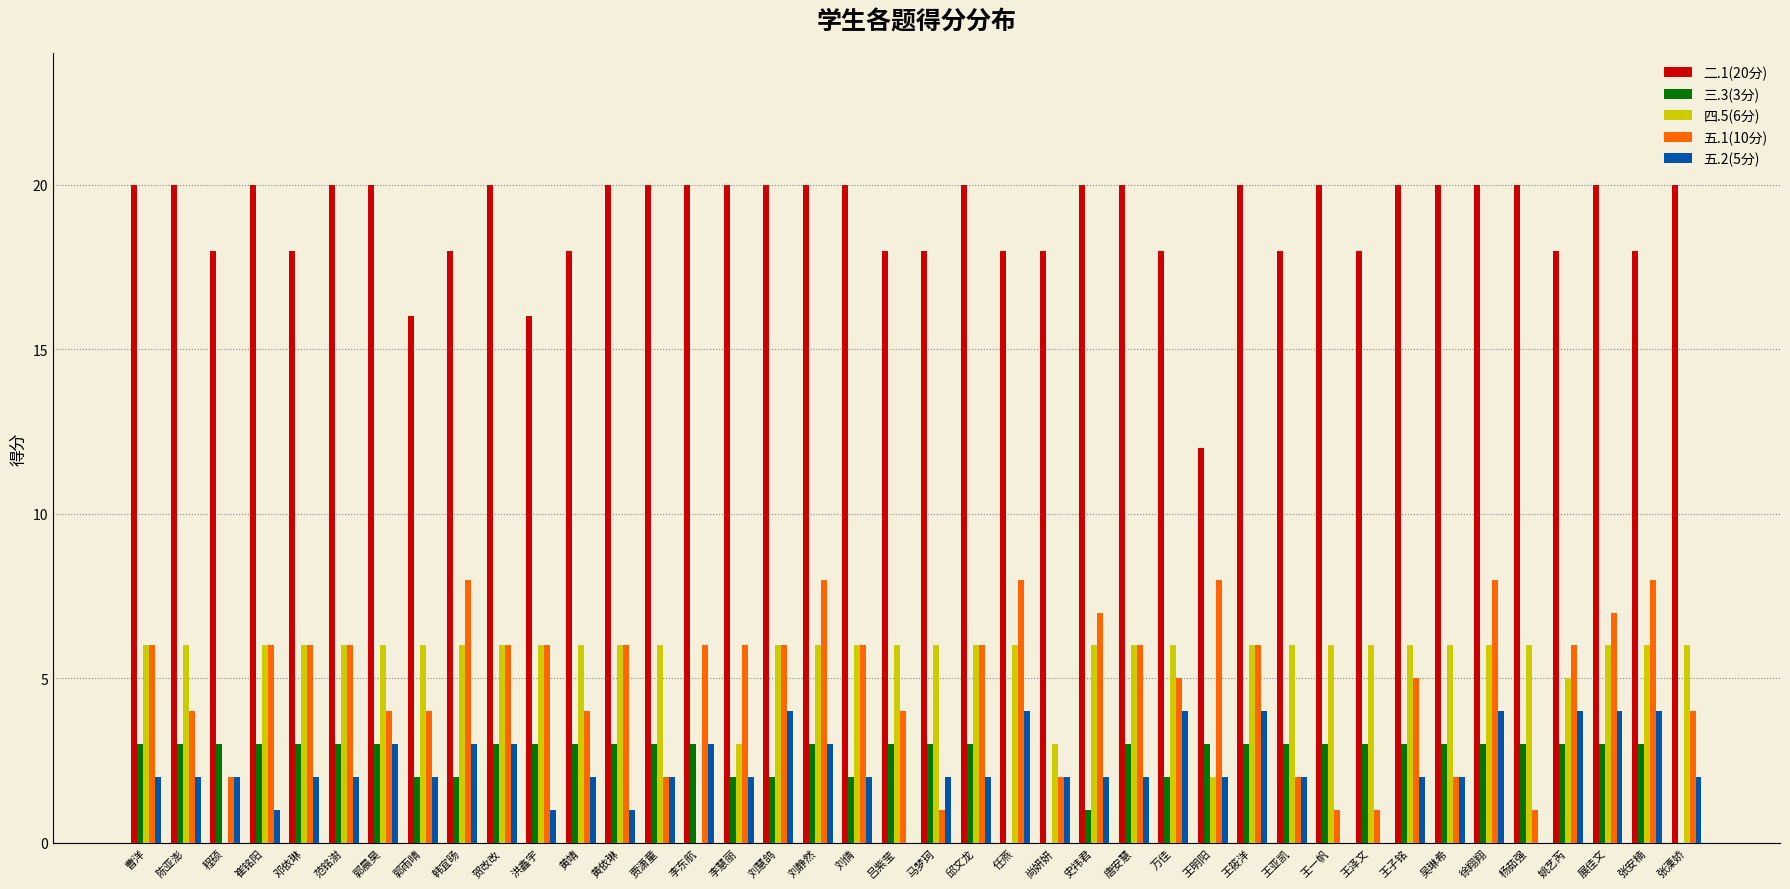

Which series has the largest total across all categories?

二.1(20分)